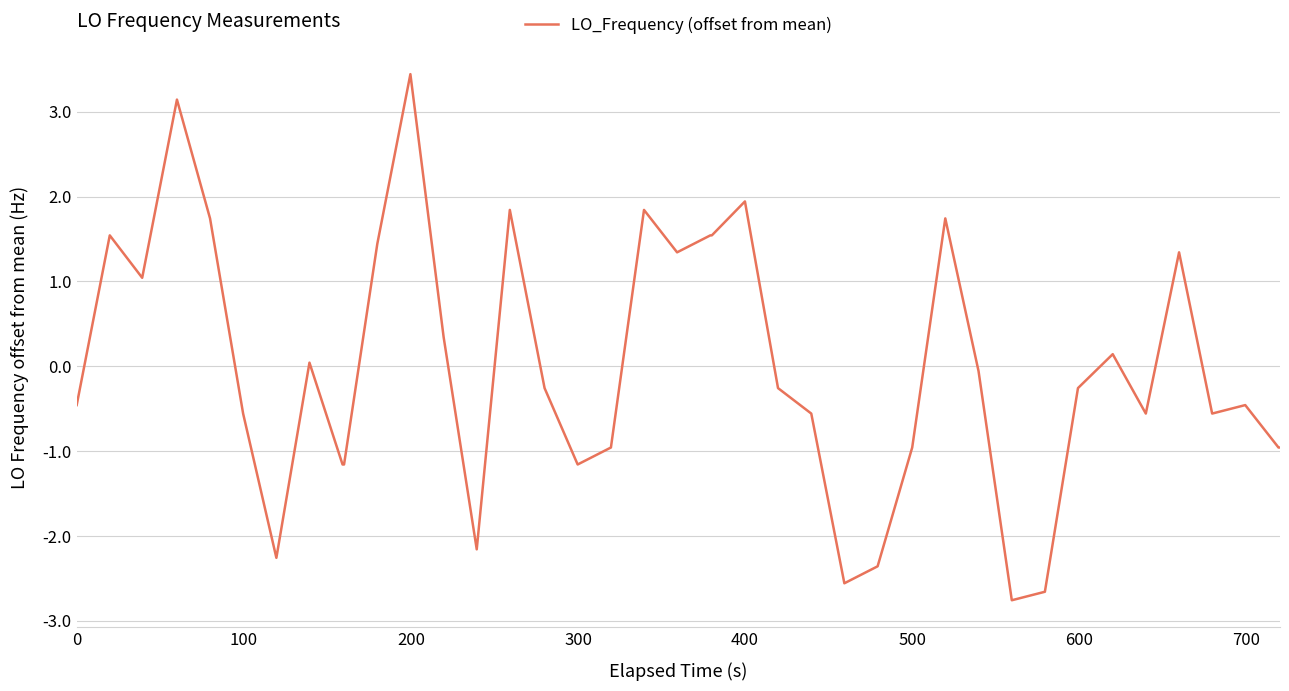

What is the smallest value displayed?

-2.8